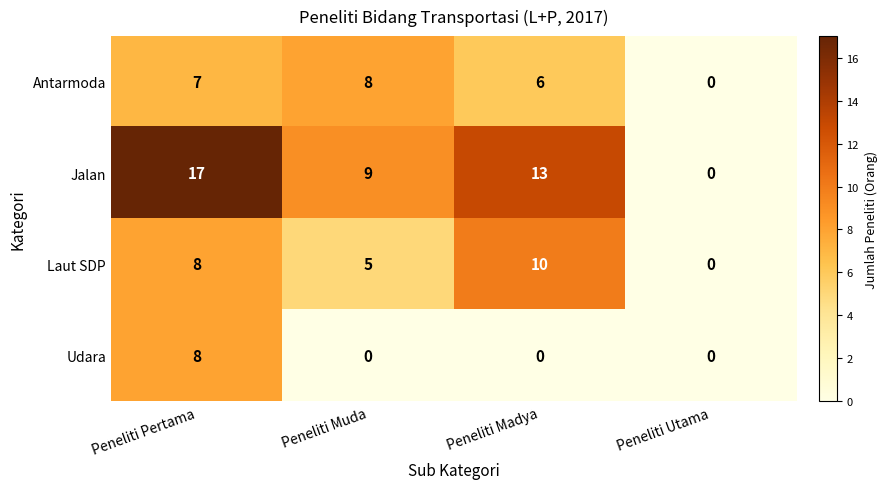

What is the sum of the Jalan values at Peneliti Madya and Peneliti Pertama?

30